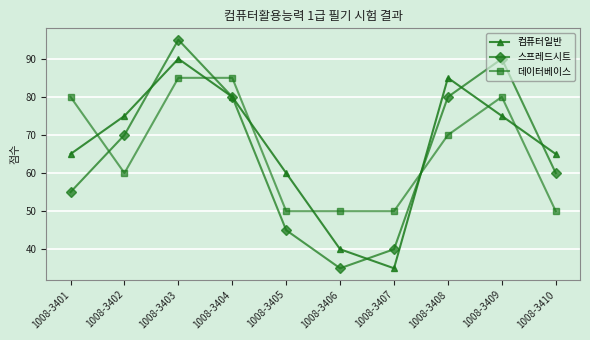

What is the approximate value of 데이터베이스 at 1008-3407, to the nearest 5?

50